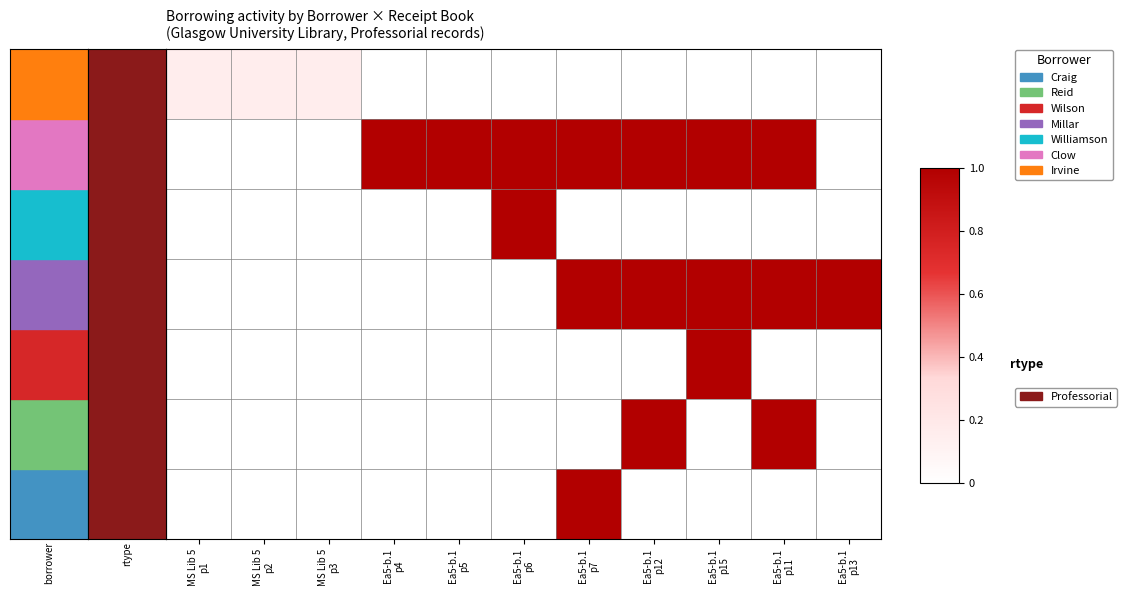

Which series has the largest total across all categories?

Reid